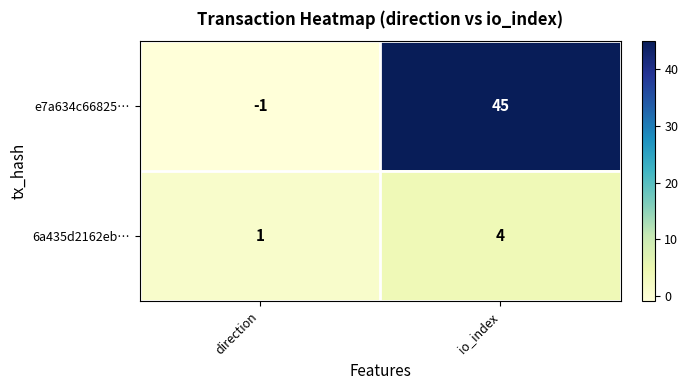

What is the spread (max minus min) of values at io_index?

41